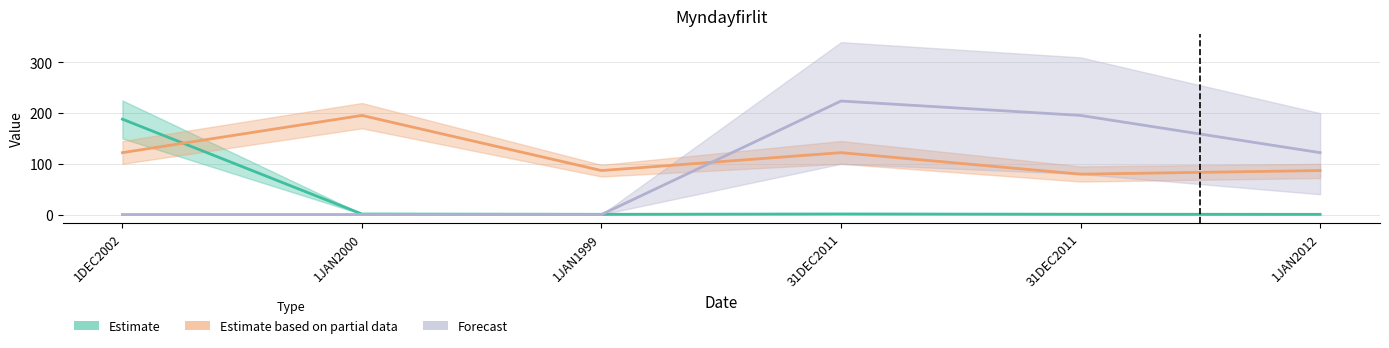

What are all the series names shown in the legend?

Estimate, Estimate based on partial data, Forecast